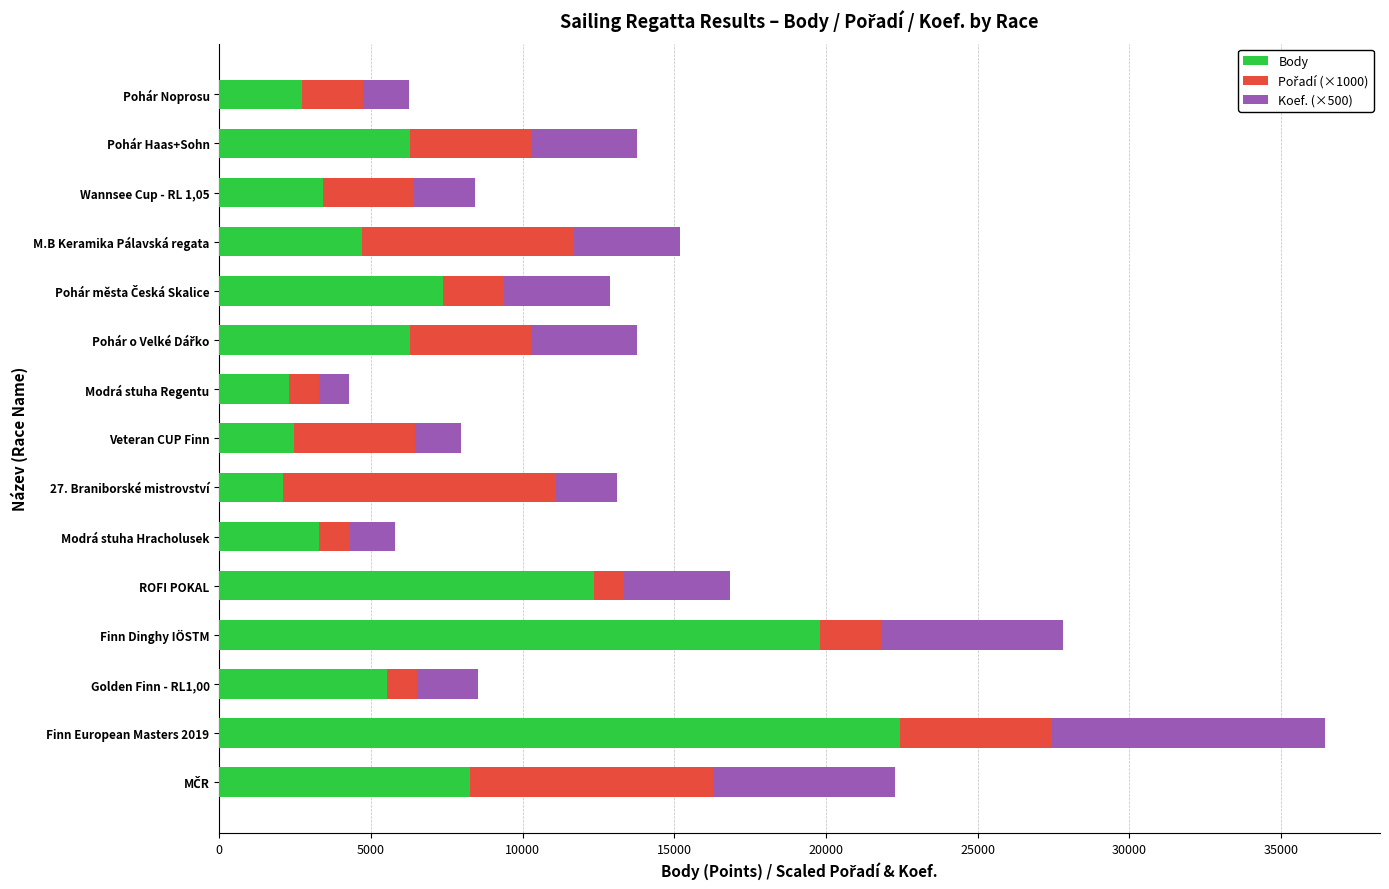

Is it true that Body equals 22448 at Finn European Masters 2019?

True